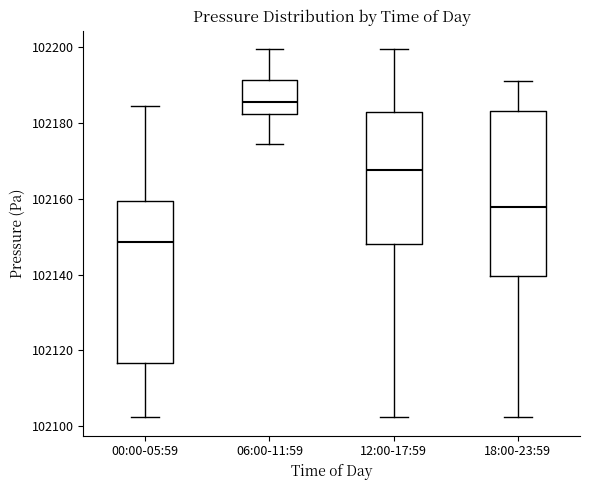

Which box's median line is the highest?

06:00-11:59